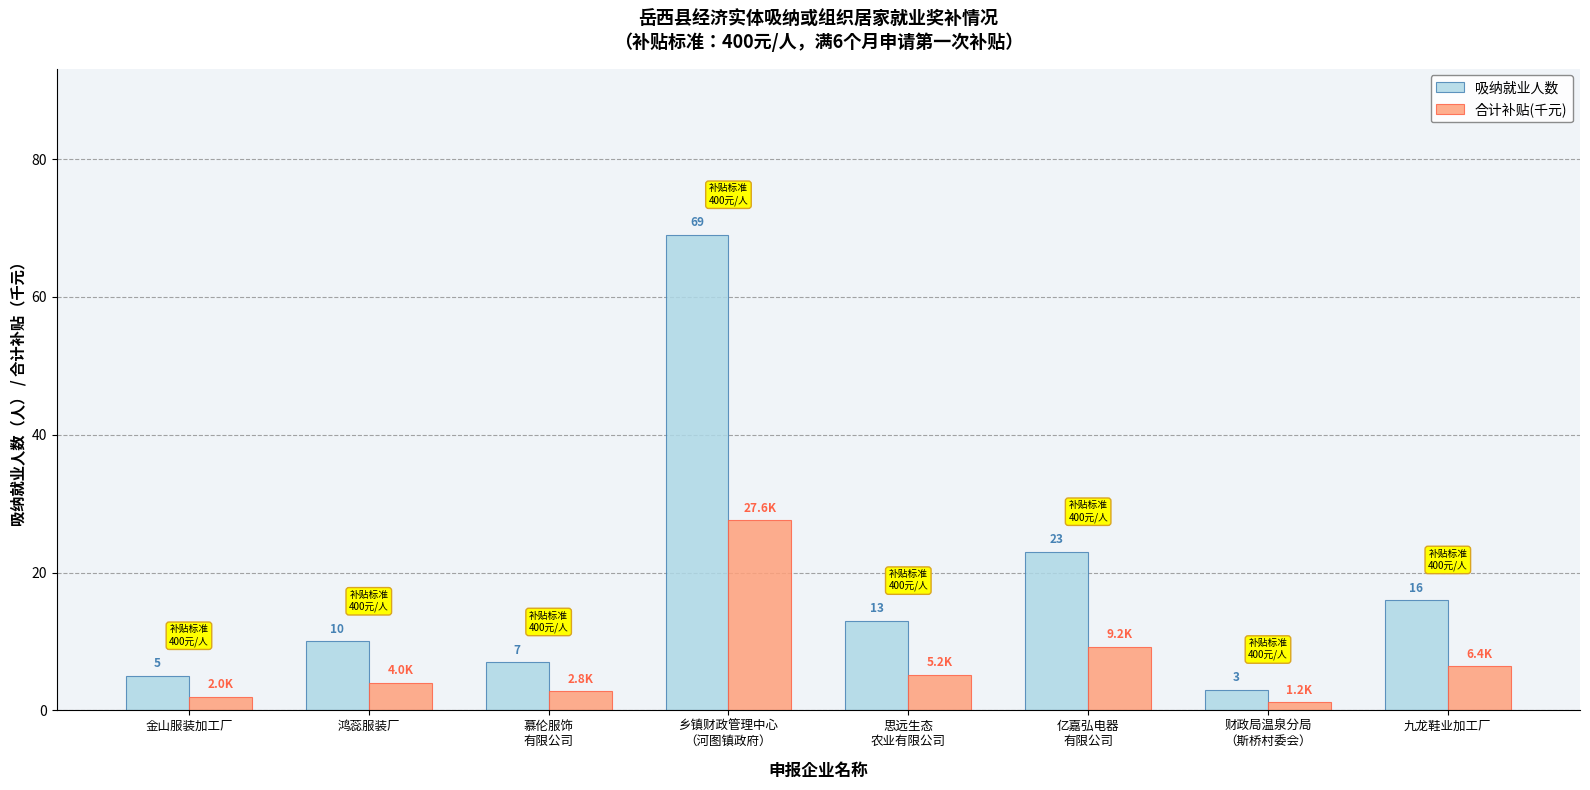

Which series has the widest spread of values?

吸纳就业人数